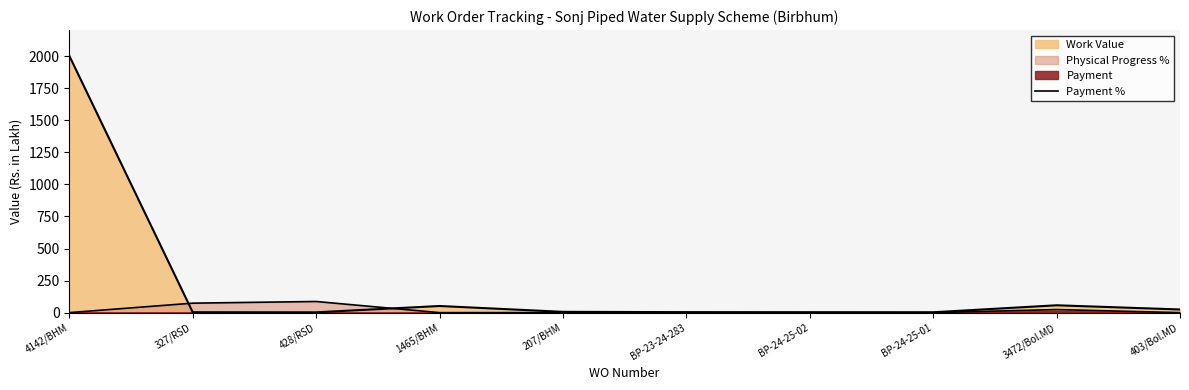

How many interior local peaks (higher than both neighbors) does the data have?

2